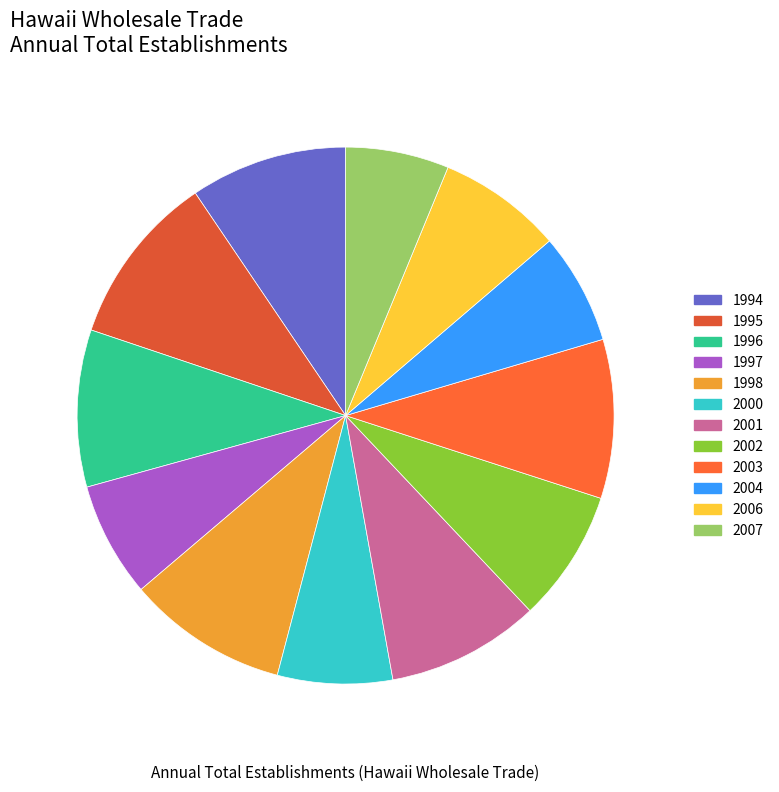

Is there any slice that represents more than half of the pie?

No